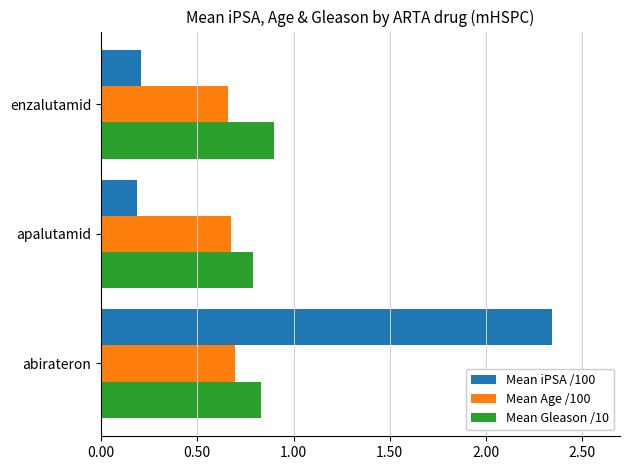

What is the difference between the highest and lowest values at apalutamid?

0.6